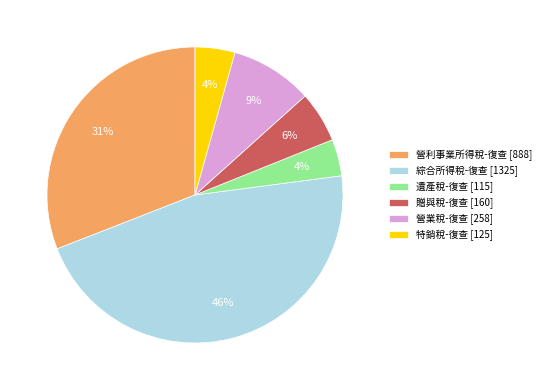

Is there any slice that represents more than half of the pie?

No